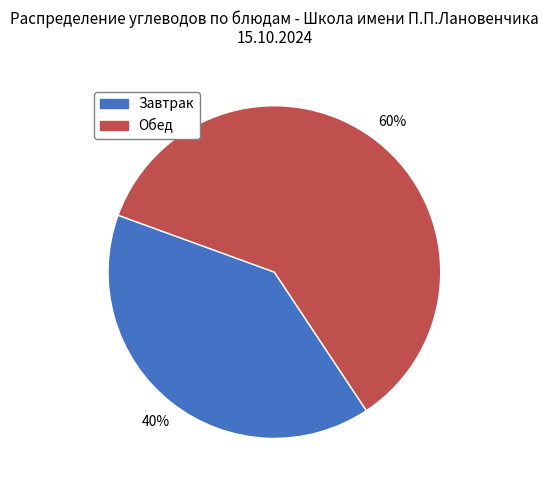

Rank the categories by value from highest to lowest.

Обед, Завтрак